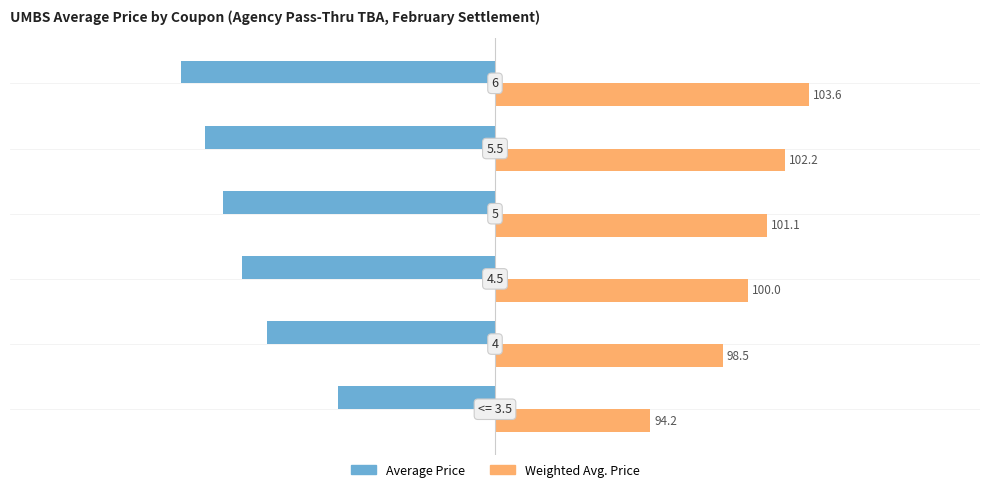

What are all the series names shown in the legend?

Average Price, Weighted Avg. Price